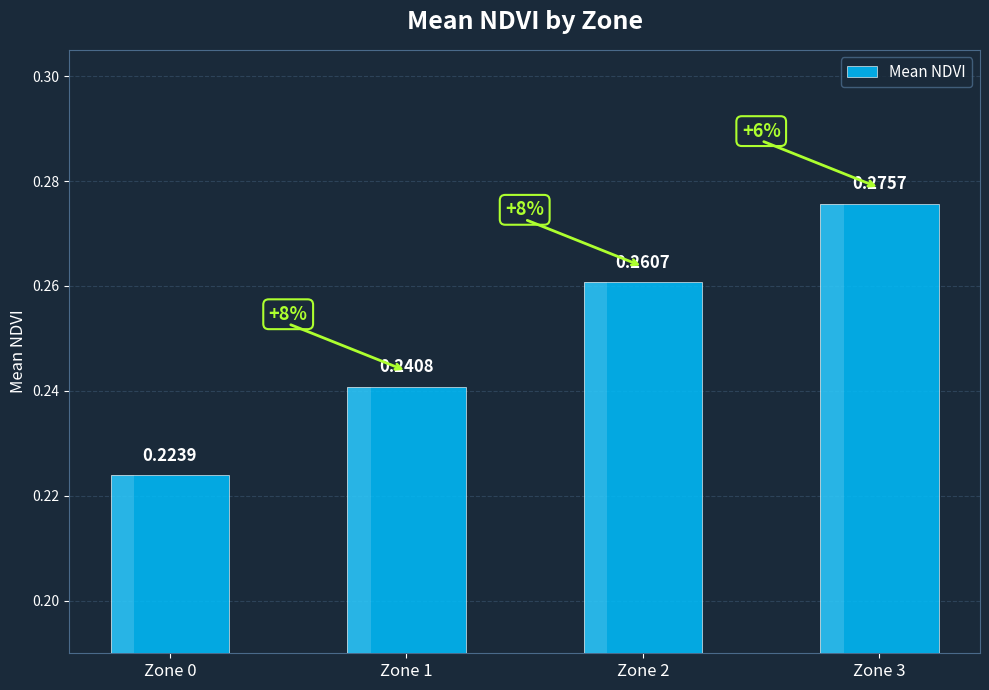

Between Zone 0 and Zone 2, which is larger?

Zone 2